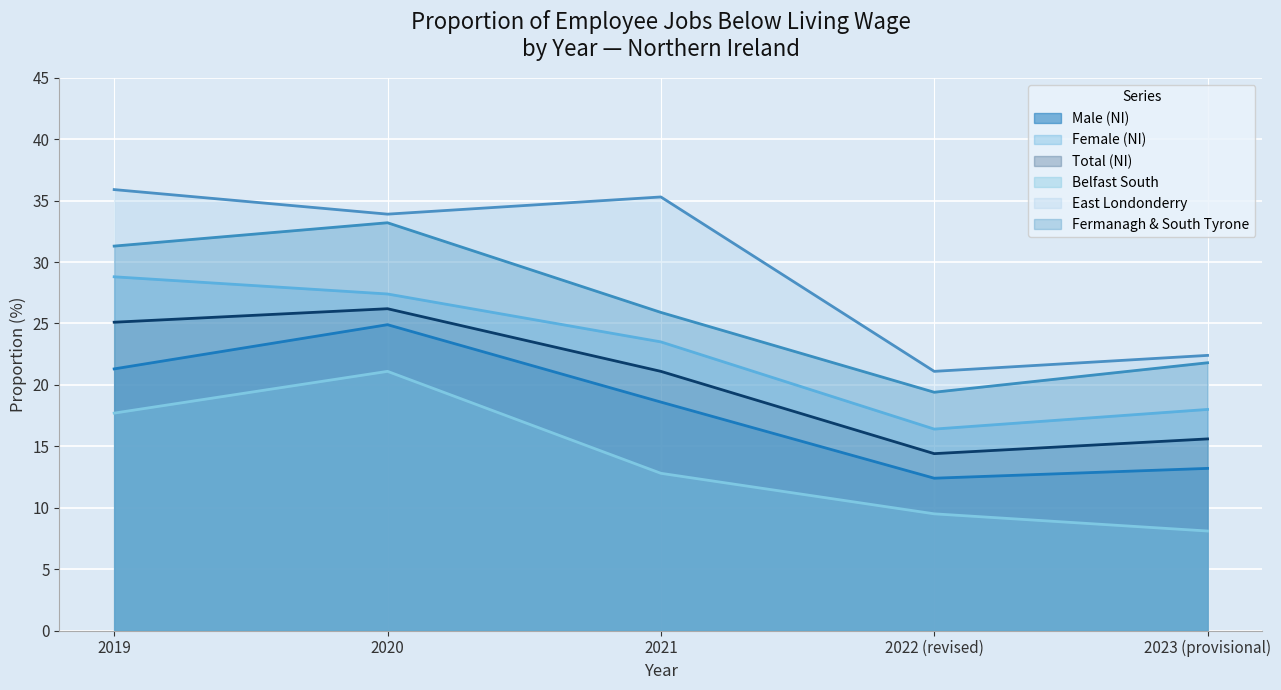

Does the chart display data point markers on the line(s)?

No